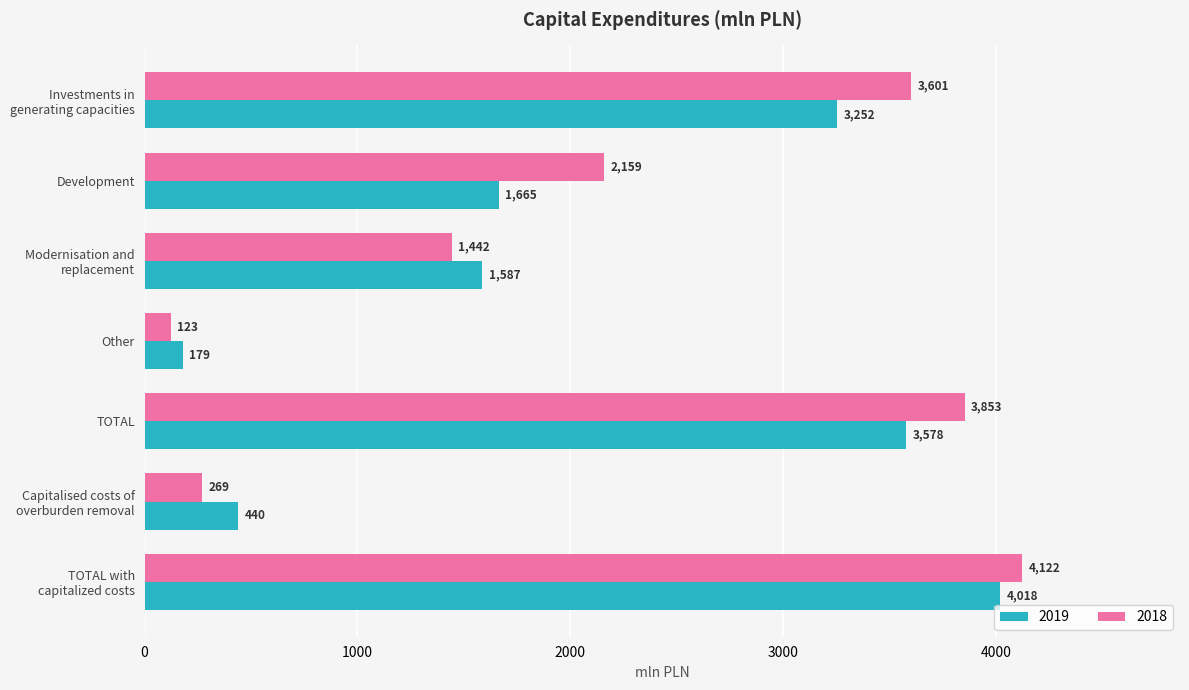

Read the 2018 value at Capitalised costs of
overburden removal.

269